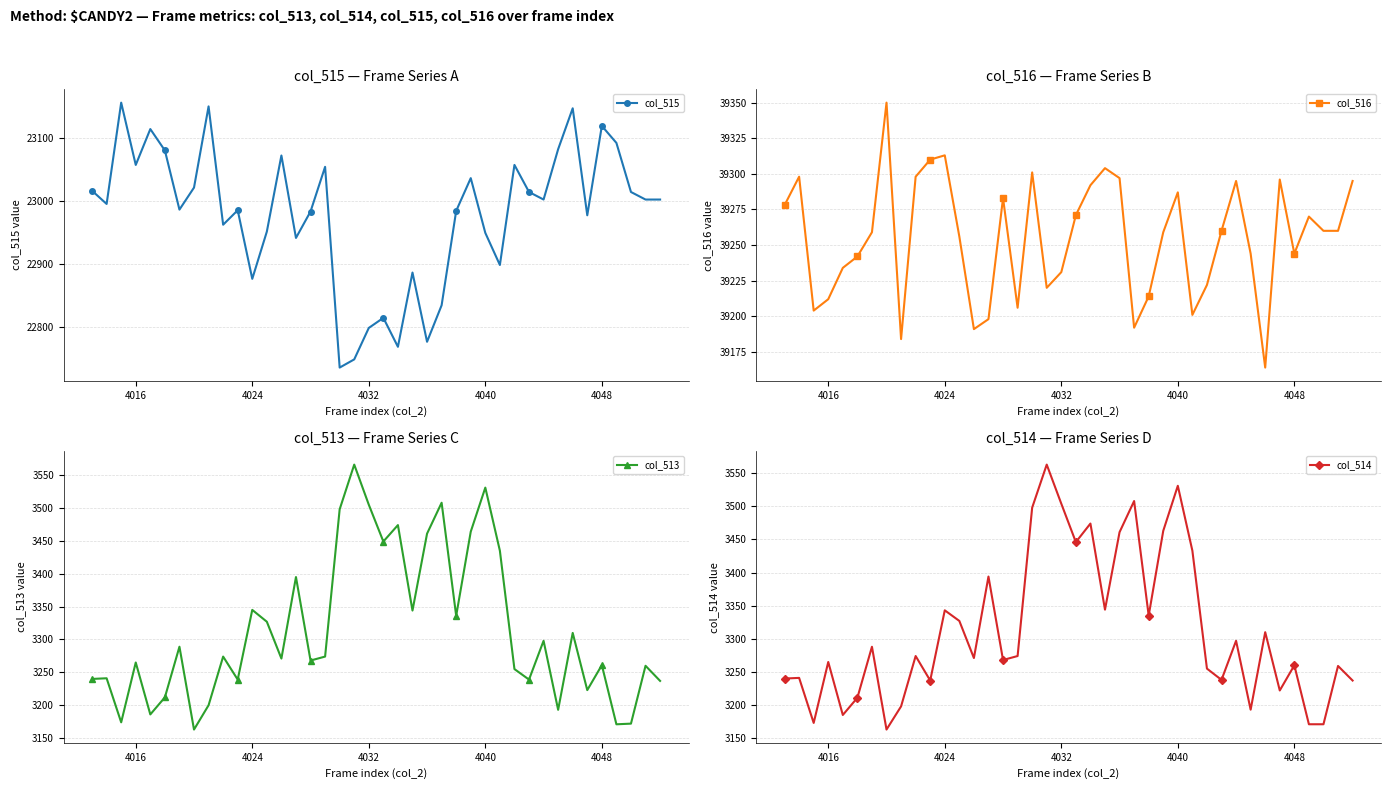

True or false: col_514 has more than 2 points higher than both neighbors.

True